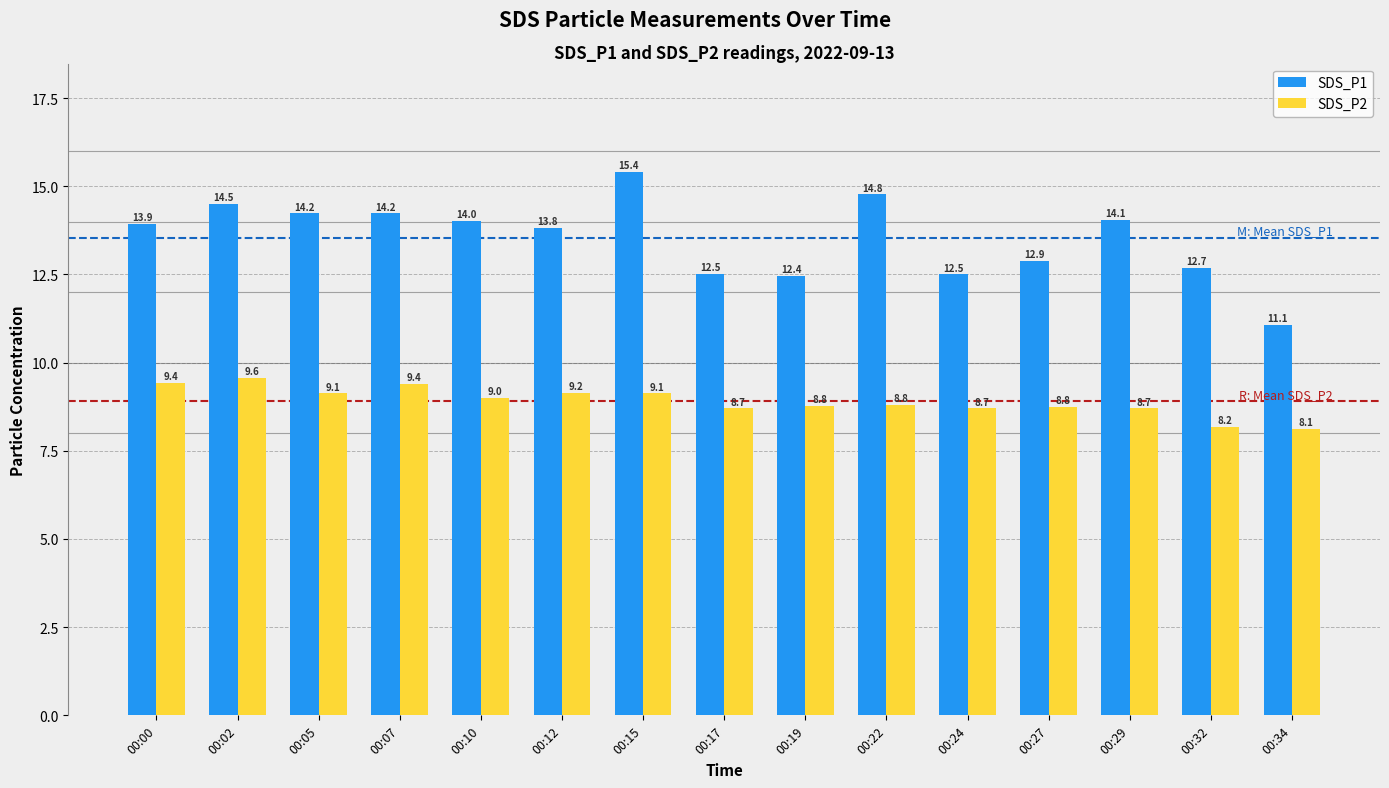

Which label corresponds to the smallest value in the chart?

00:34